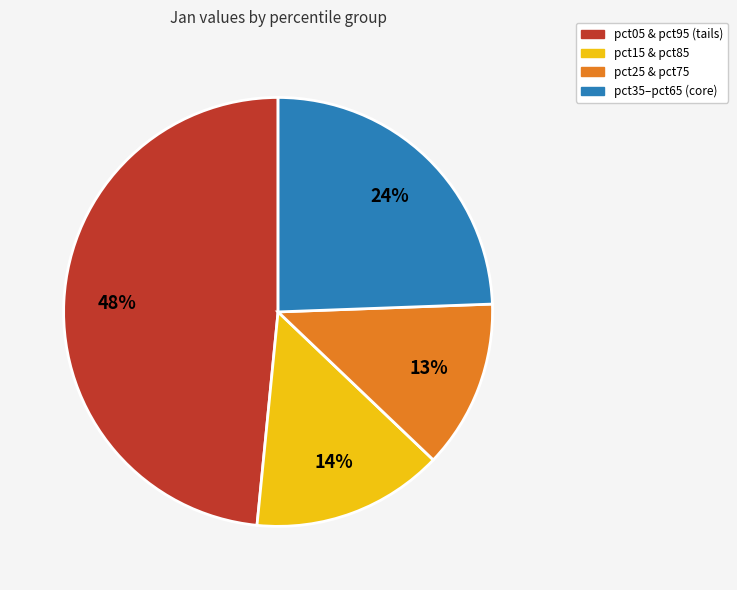

Count the number of slices in the pie.

4